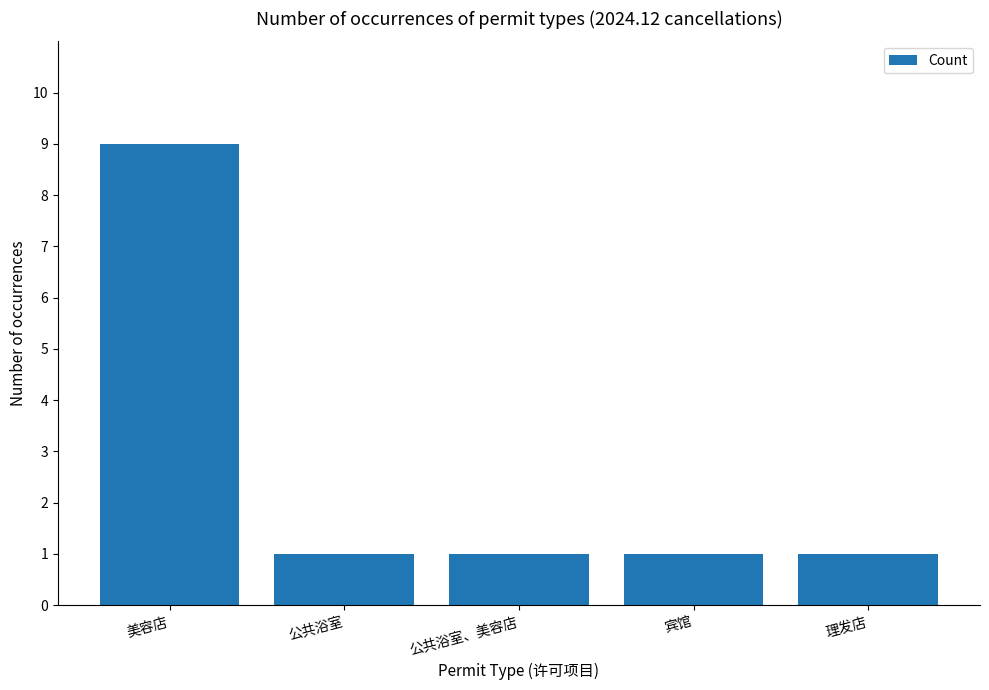

Reading left to right, extract all data points from this chart.

美容店=9	公共浴室=1	公共浴室、美容店=1	宾馆=1	理发店=1